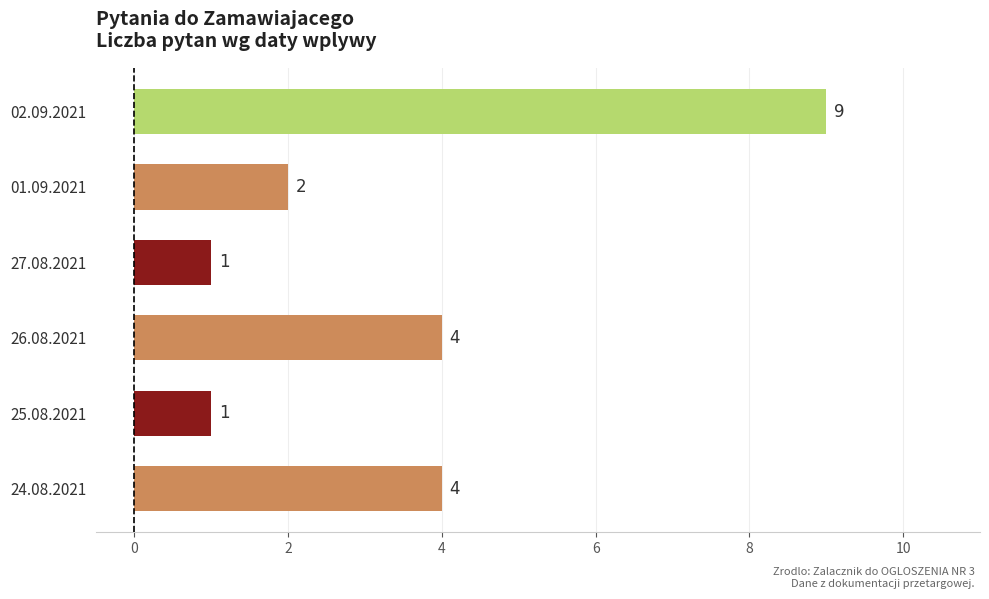

The value at 01.09.2021 is 3. True or false?

False